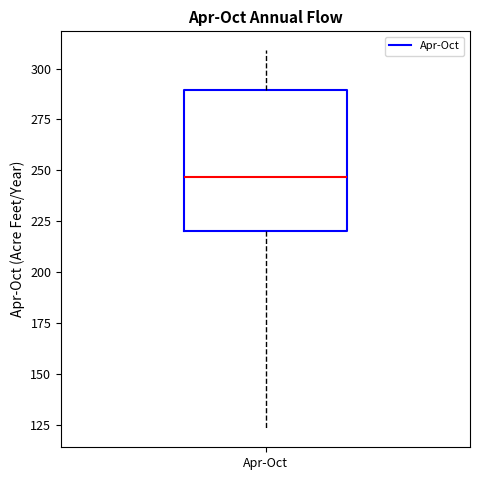

Transcribe this box plot: give where the median line is, the range the box spans, and where the two whiskers end, as read against the y-axis. The values are not printed on the chart, so give them approximately, as read against the axis.

median 245, box 220 to 290, whiskers 125 to 310